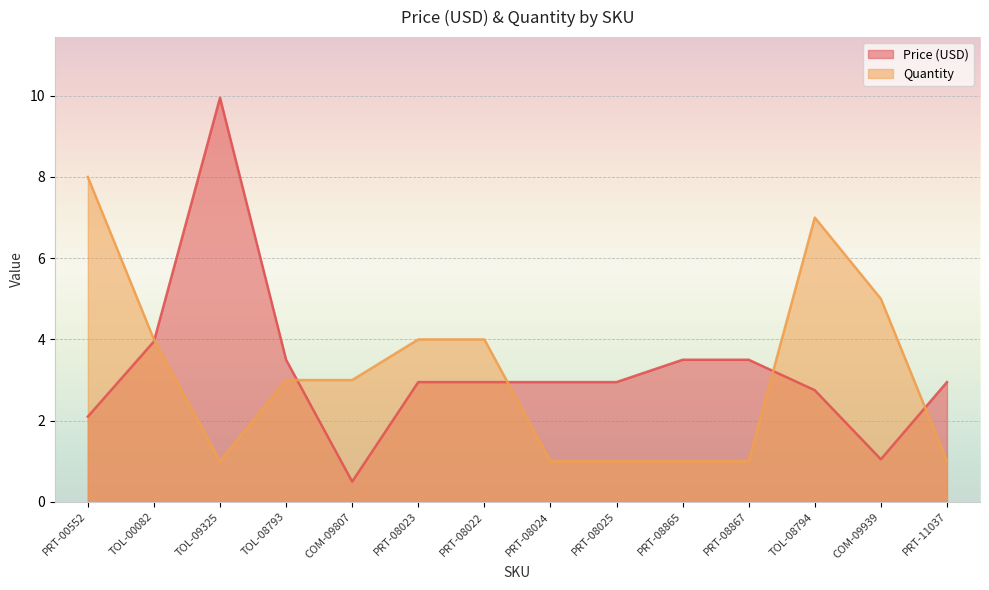

What value does the Quantity series have at PRT-08025?

1.0